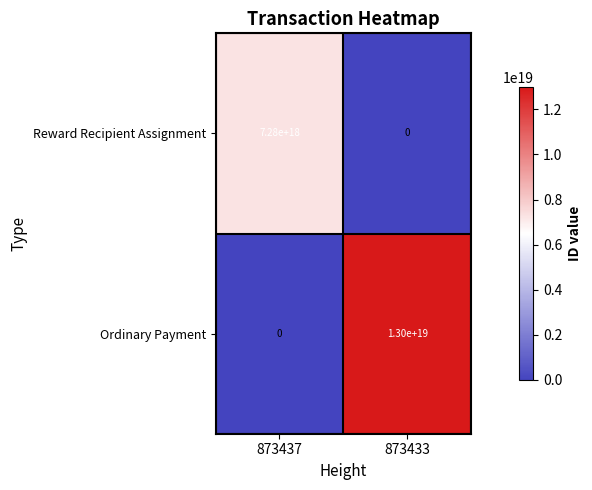

Is it true that Reward Recipient Assignment equals 7280000000000000000 at 873437?

True